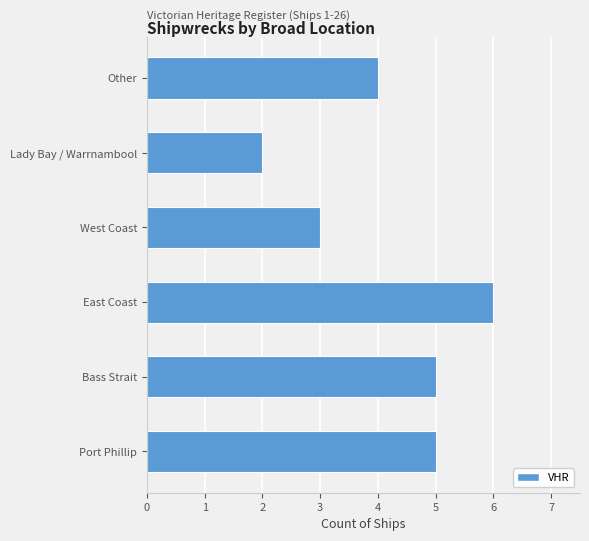

Between Other and East Coast, which is larger?

East Coast